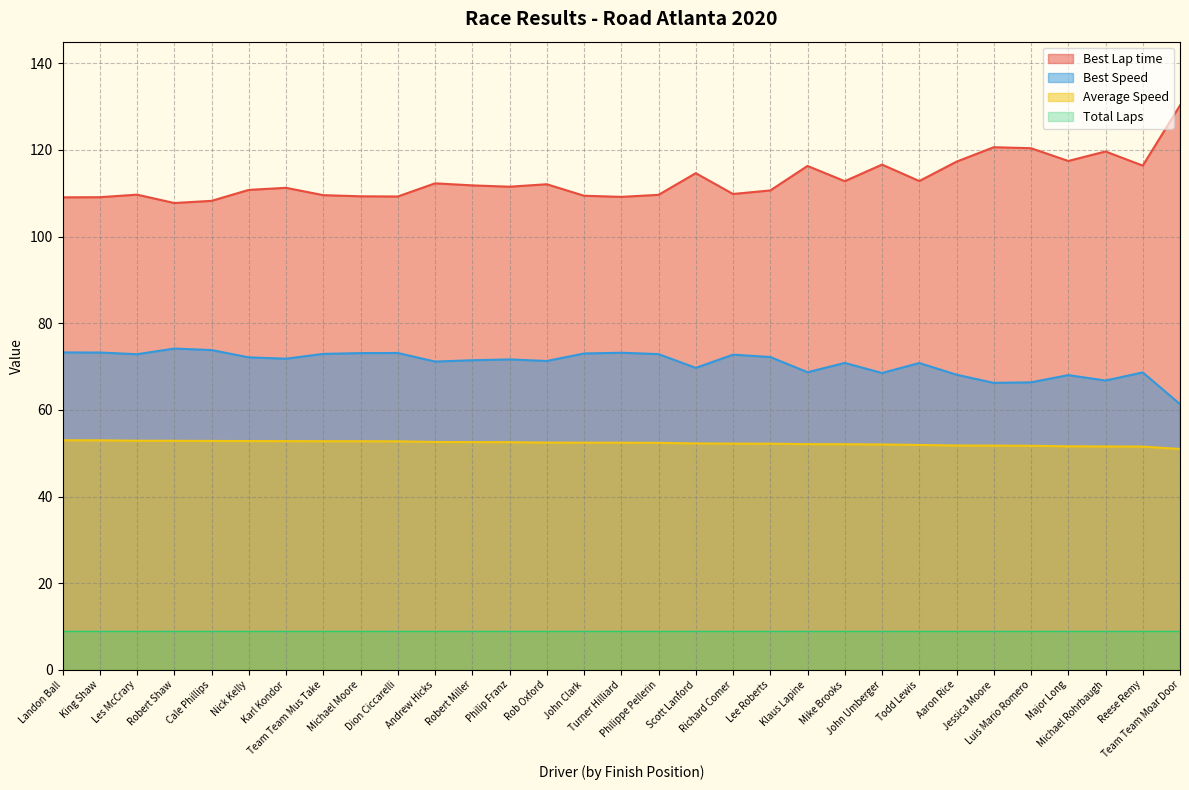

Which series has the largest total across all categories?

Best Lap time